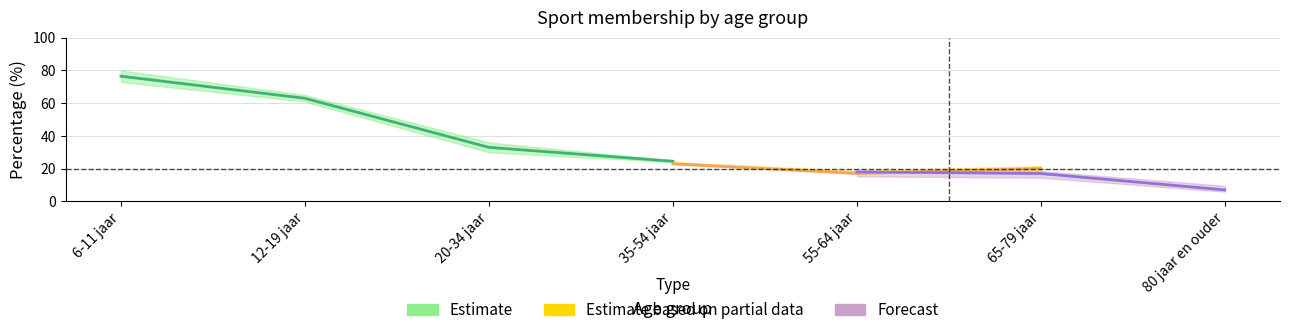

True or false: 2018 has more than 1 interior local peaks.

False